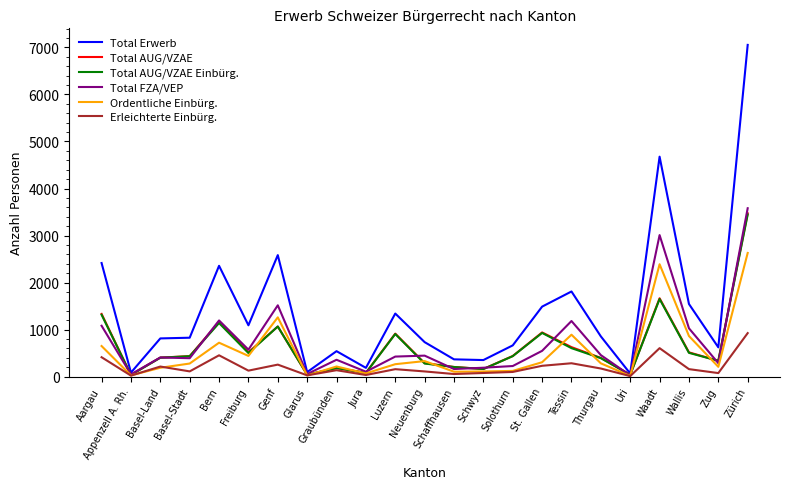

Which label corresponds to the largest value in the chart?

Zürich